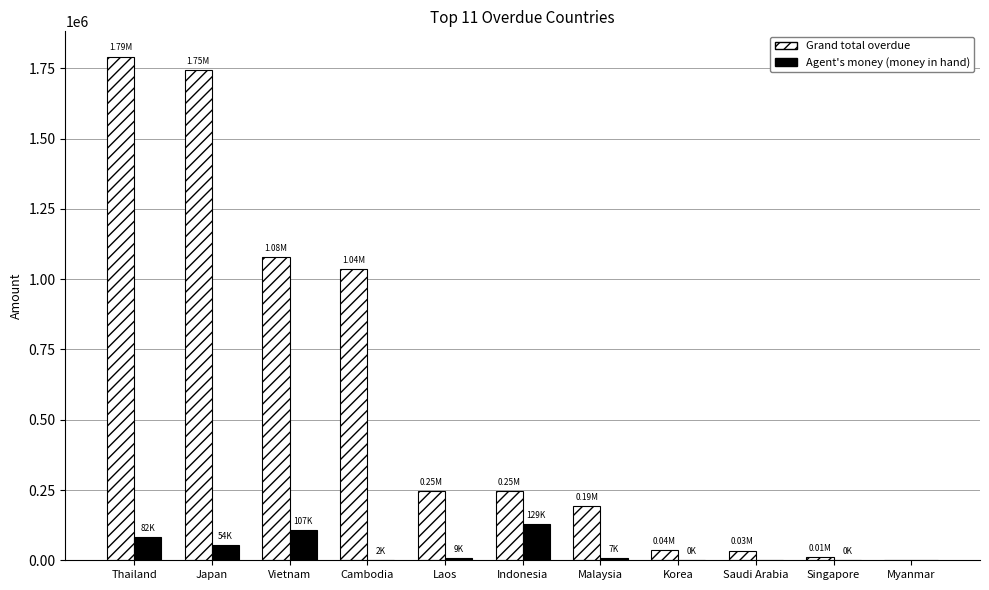

Which label corresponds to the largest value in the chart?

Thailand